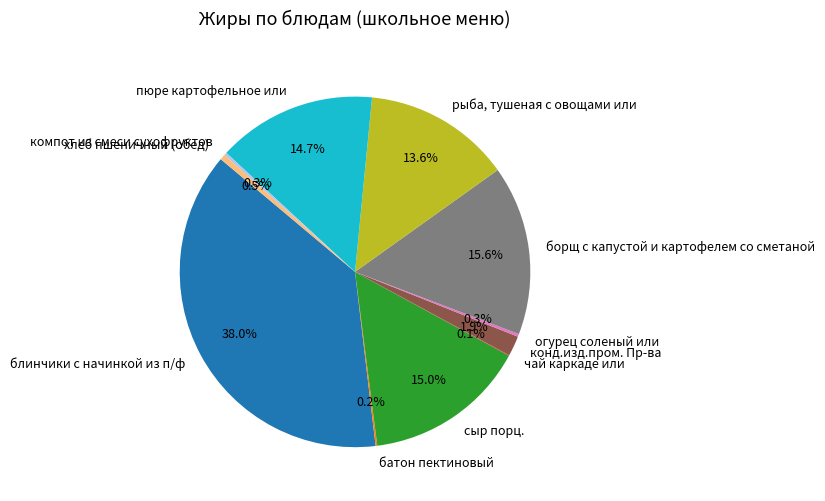

The рыба, тушеная с овощами или slice represents 7% of the pie. True or false?

False